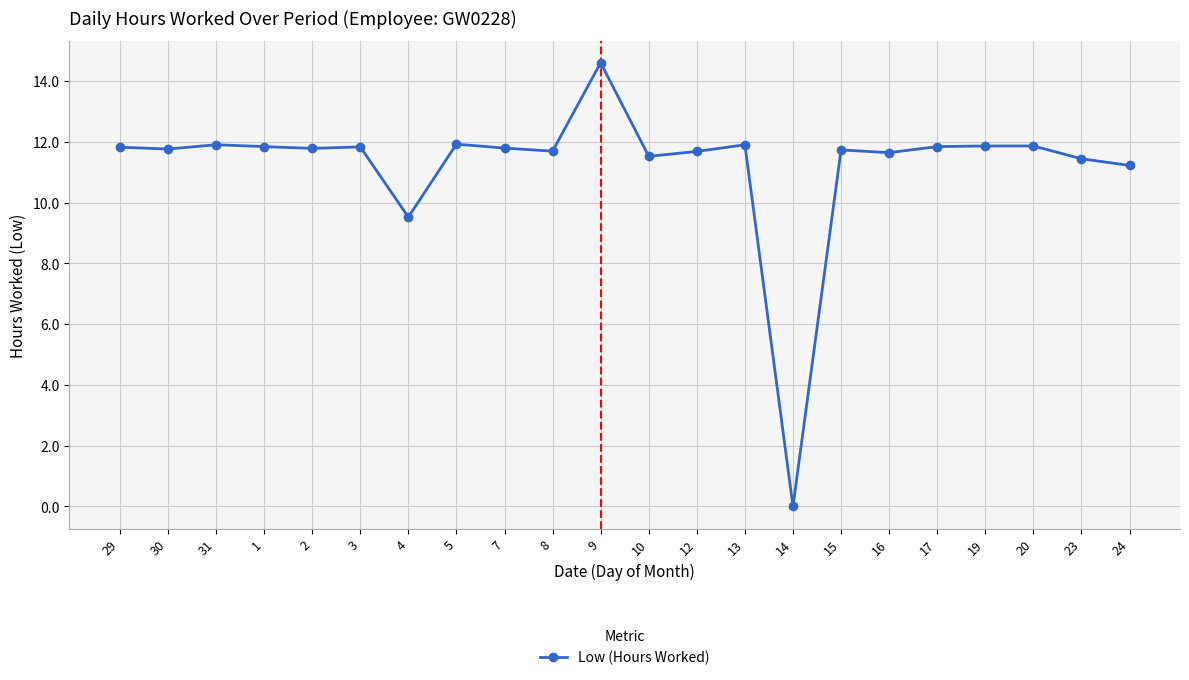

Is it true that the value at 14 is -5.7?

False